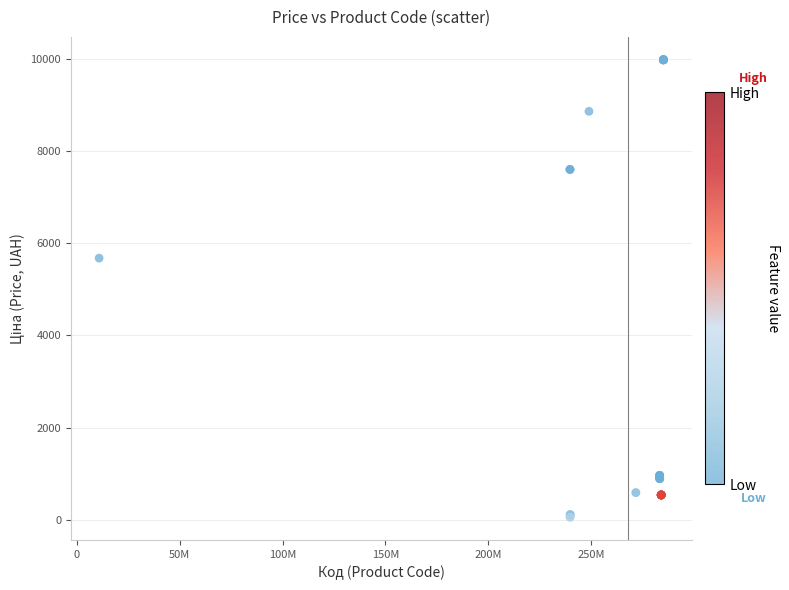

What Y value in the scatter plot is closest to 5016?

5673.8